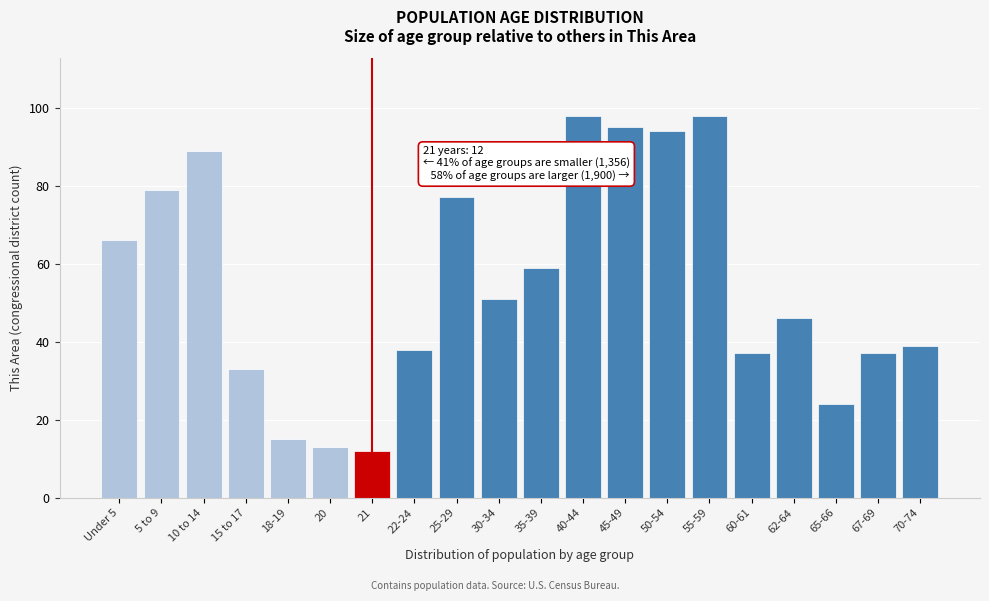

Reading right to left, list all the values displayed in this chart.

39	37	24	46	37	98	94	95	98	59	51	77	38	12	13	15	33	89	79	66